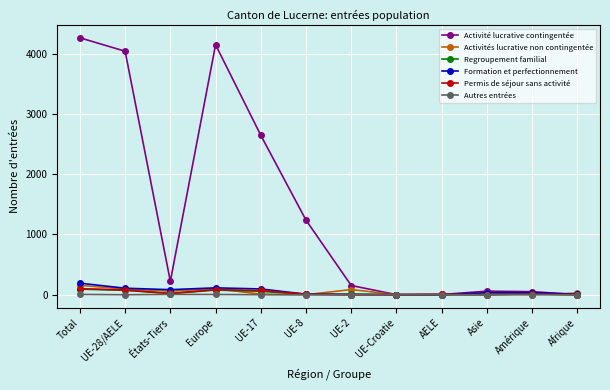

How many lines are shown in the chart?

6